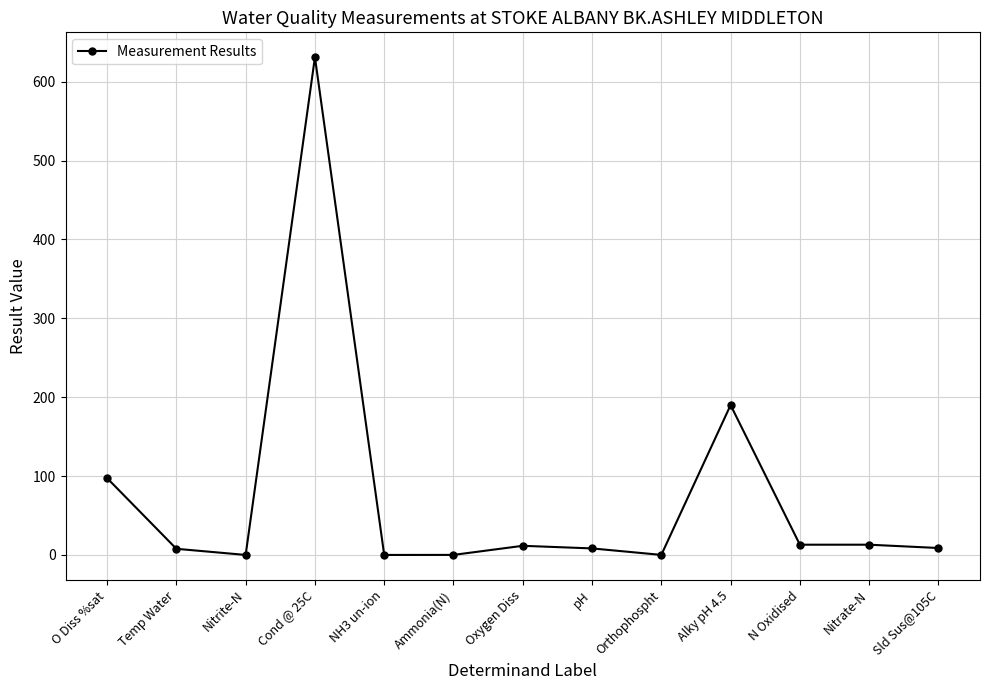

What is the maximum value shown in the chart?

631.0